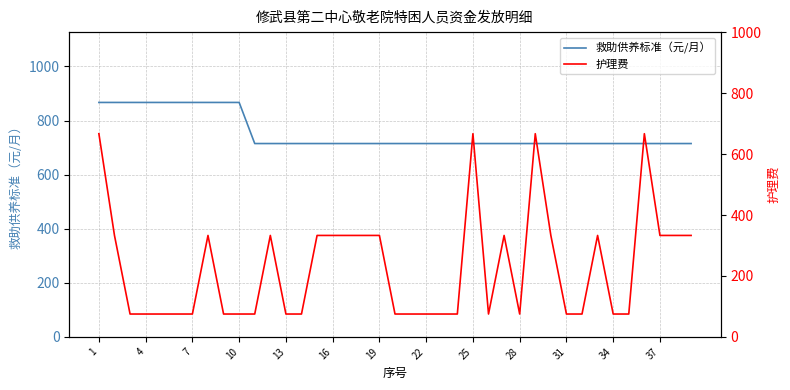

What is the difference between the maximum and second lowest values in the 护理费 series?

592